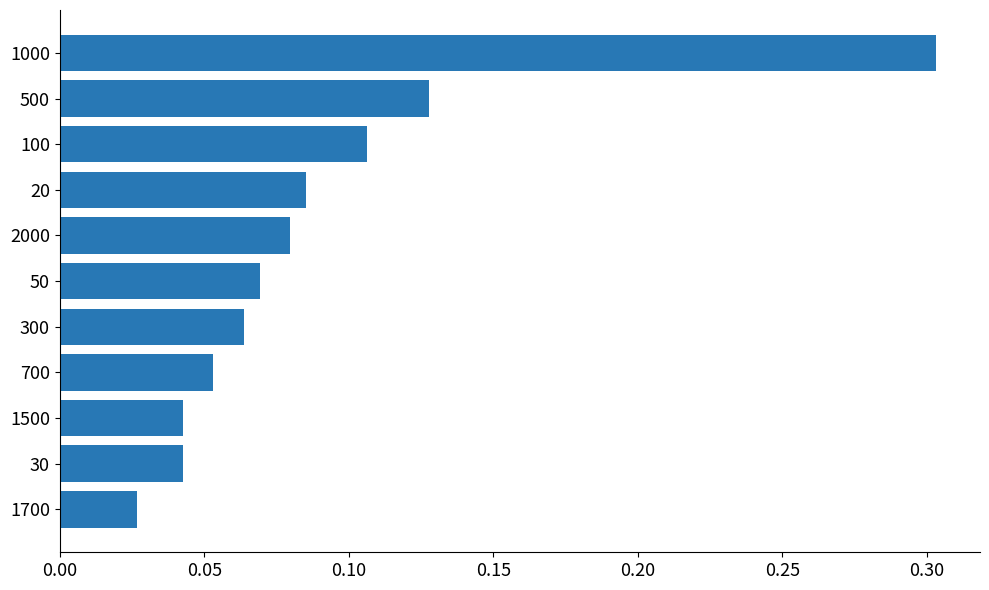

Which label corresponds to the largest value in the chart?

1000